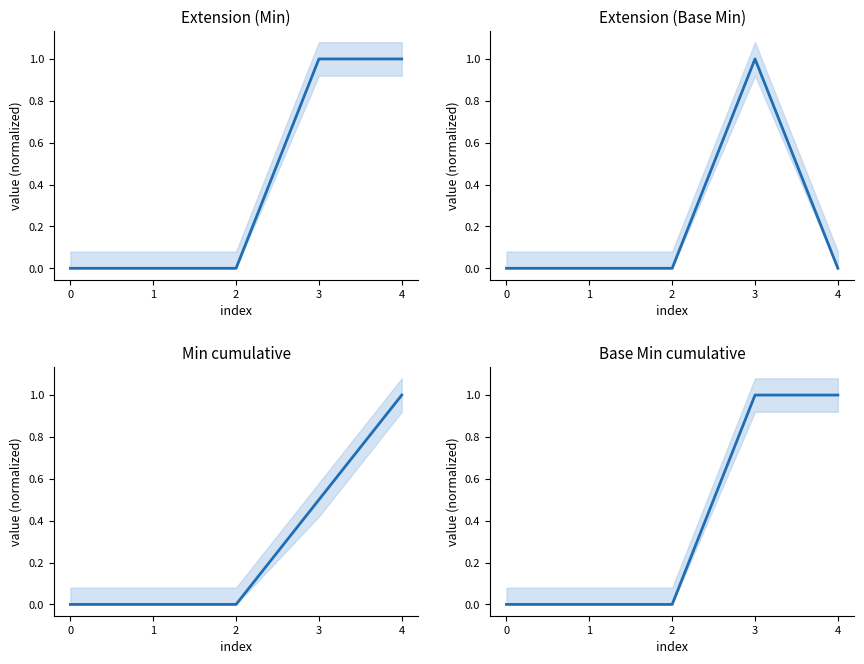

Reading left to right, what are all the values shown in this chart?

Extension (Min): 0=0.0	1=0.0	2=0.0	3=1.0	4=1.0
Extension (Base Min): 0=0.0	1=0.0	2=0.0	3=1.0	4=0.0
Min cumulative: 0=0.0	1=0.0	2=0.0	3=0.5	4=1.0
Base Min cumulative: 0=0.0	1=0.0	2=0.0	3=1.0	4=1.0